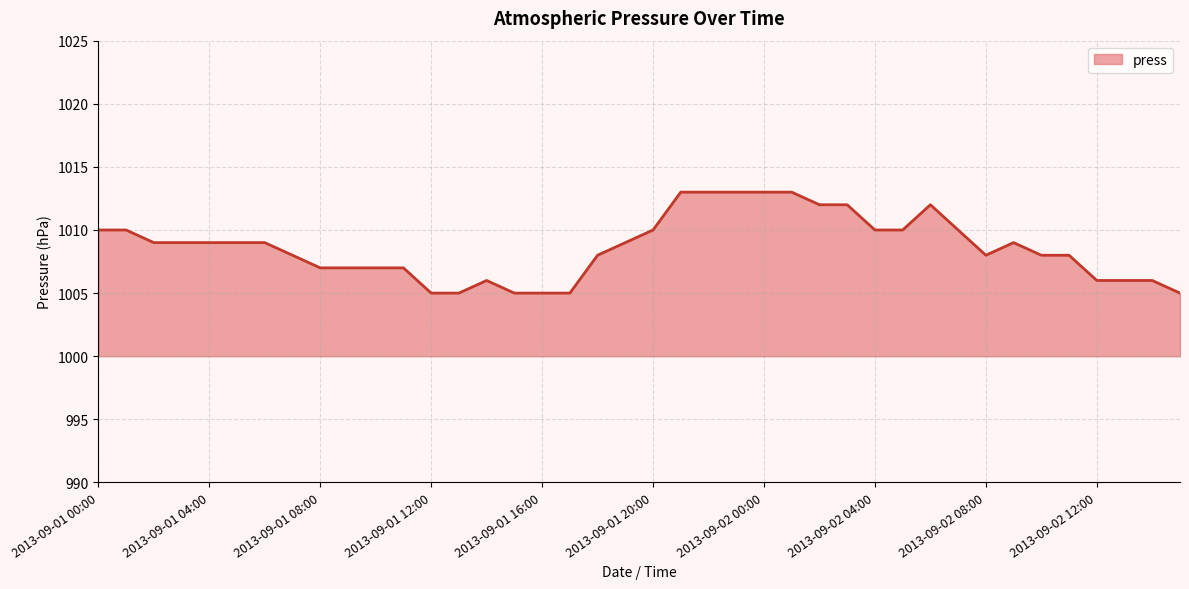

True or false: there are more than 1 points higher than both neighbors.

True